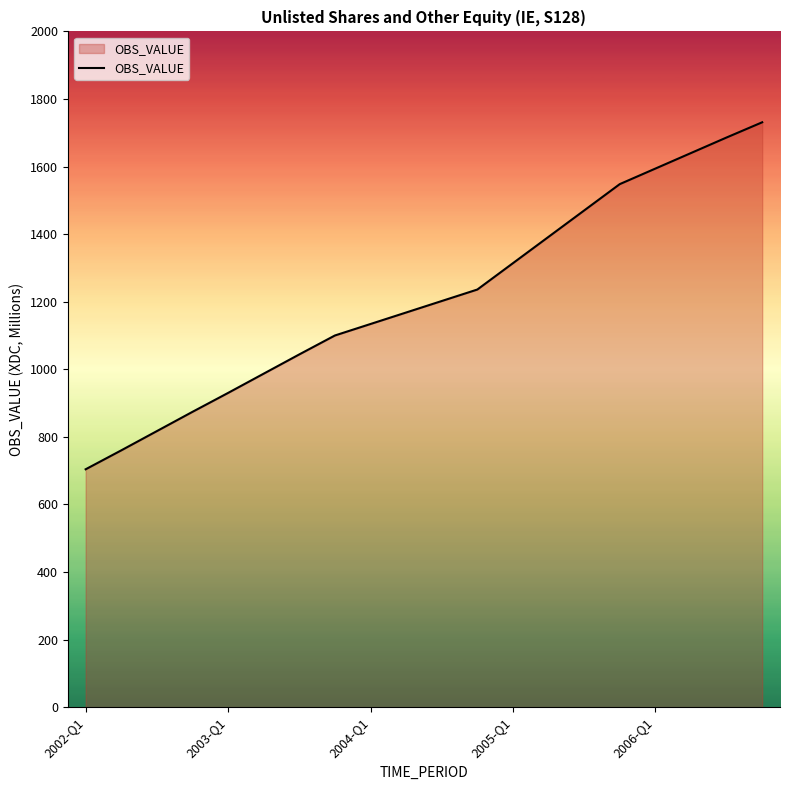

What is the average value?

1217